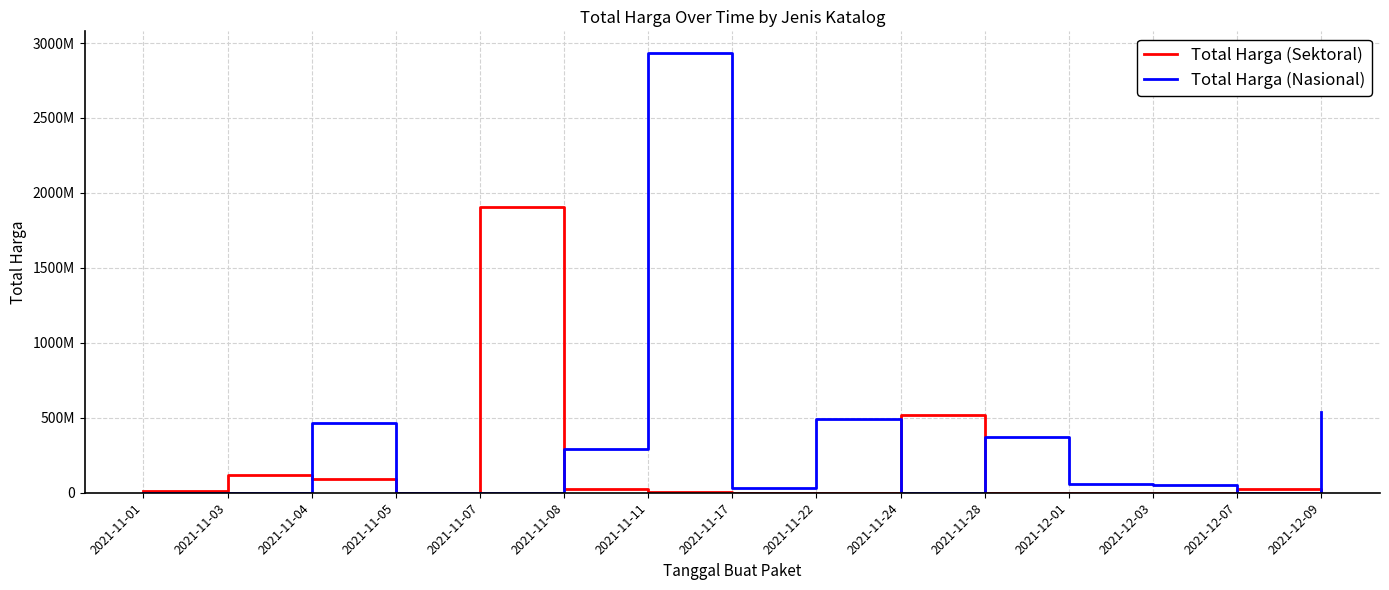

List the series in order of their overall mean, highest first.

Total Harga (Nasional), Total Harga (Sektoral)